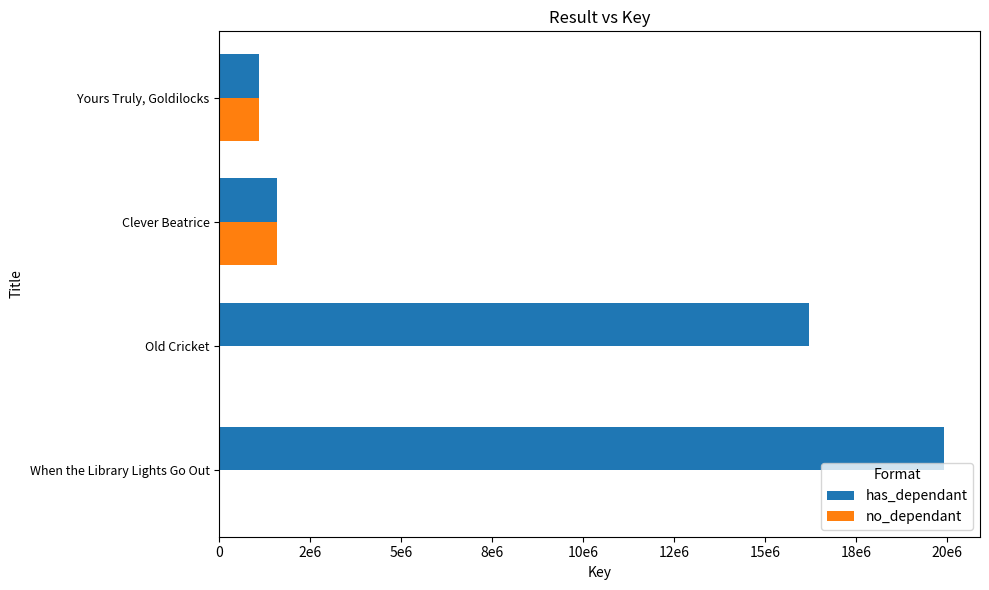

List the series in order of their overall mean, lowest first.

no_dependant, has_dependant